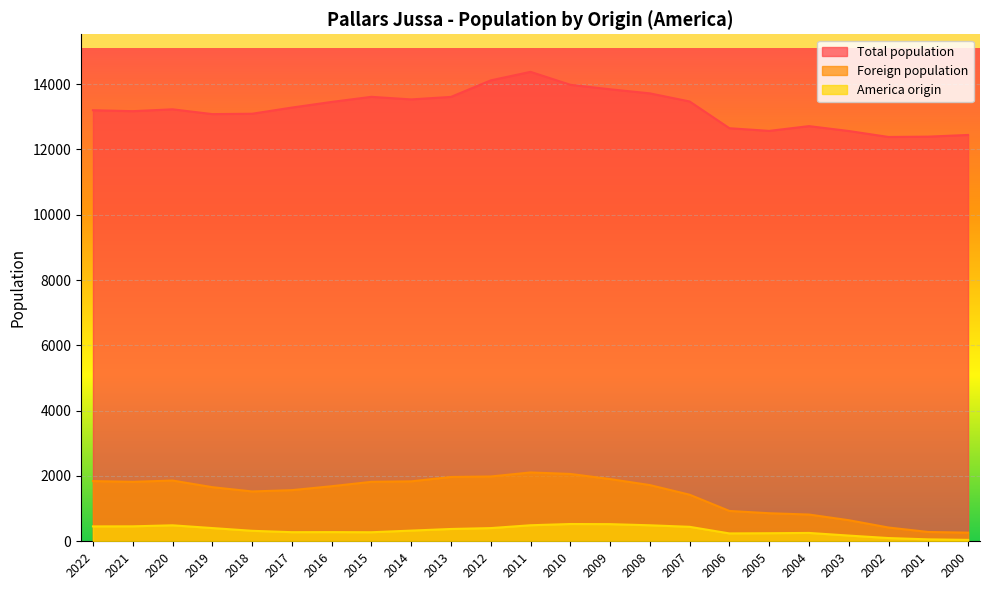

How many lines are shown in the chart?

3